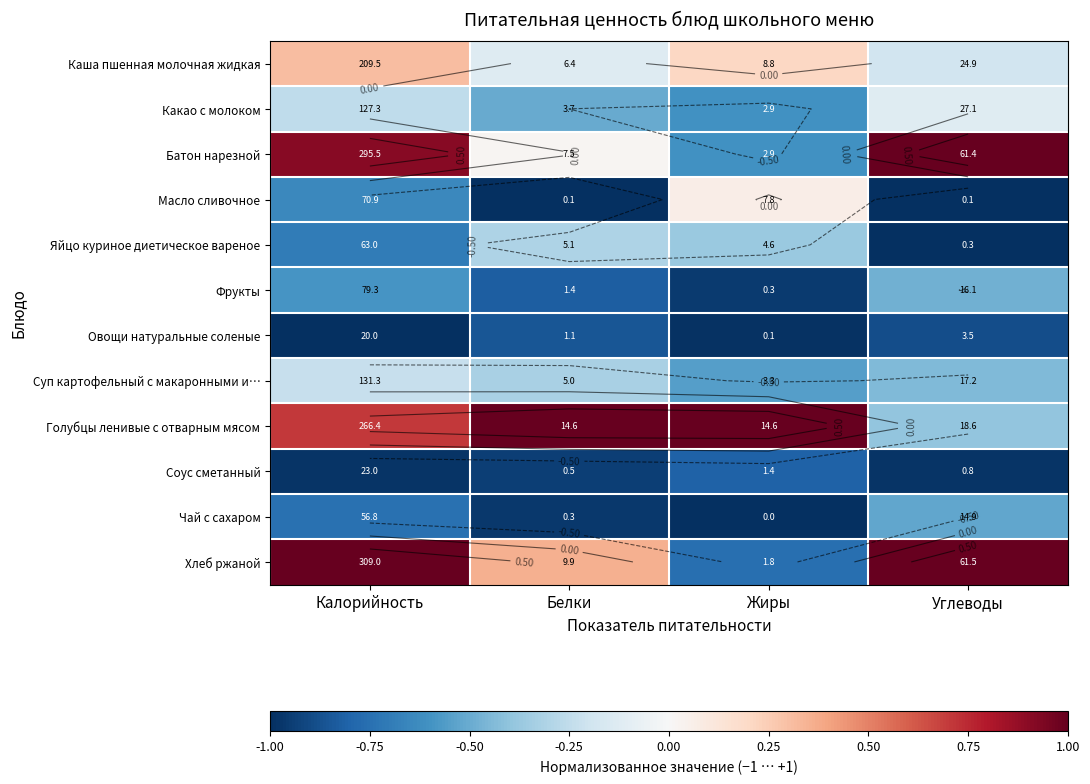

Rank the categories by Хлеб ржаной value from lowest to highest.

Жиры, Белки, Калорийность, Углеводы